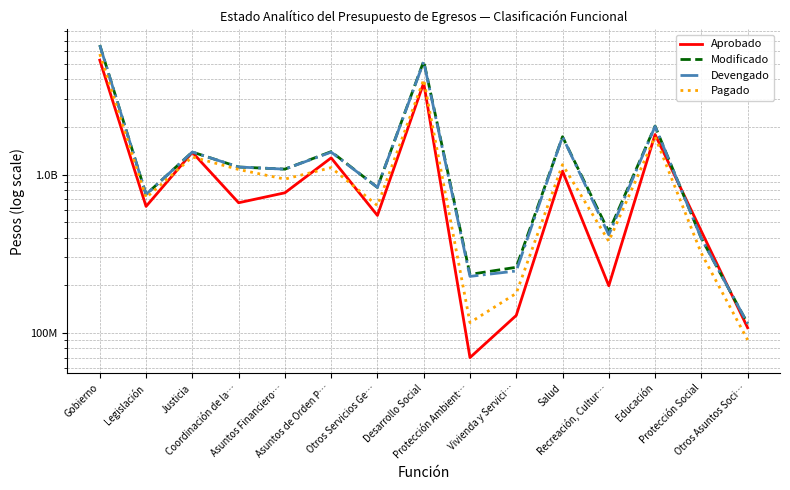

What is the value of the Devengado point at the 9th from the left?

227808468.5